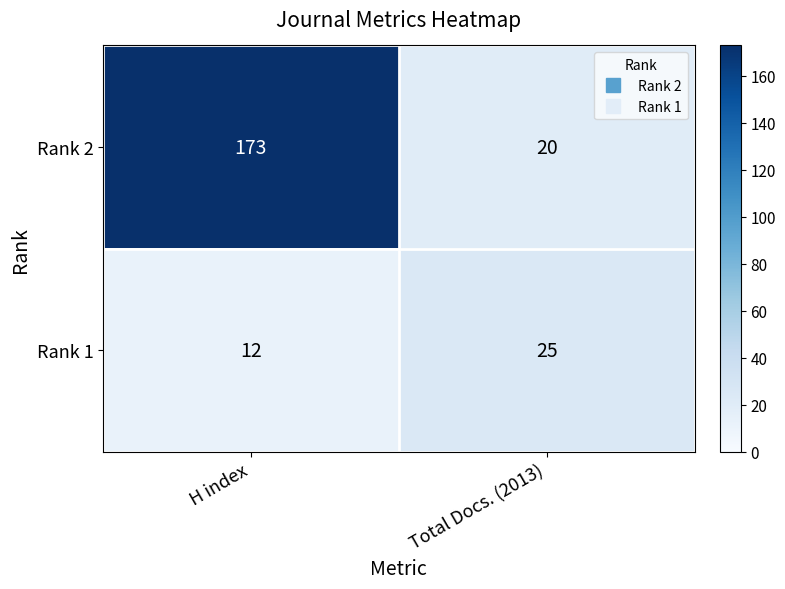

Which category has the lowest value in the Rank 2 series?

Total Docs. (2013)